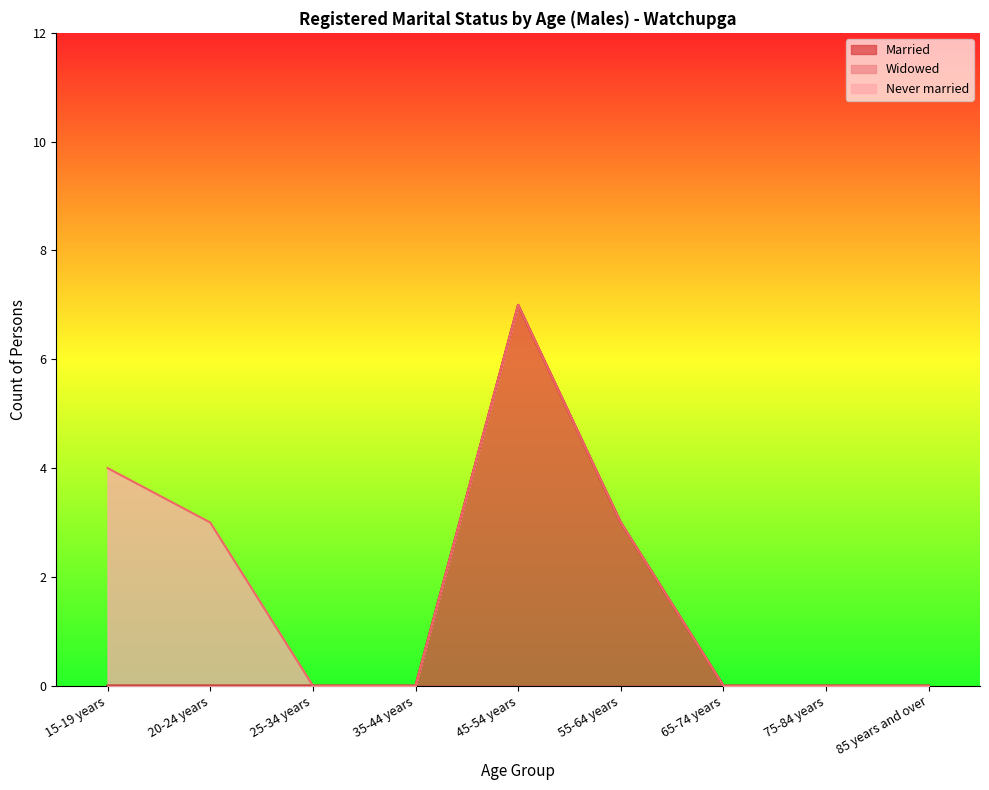

What are all the series names shown in the legend?

Married, Widowed, Never married